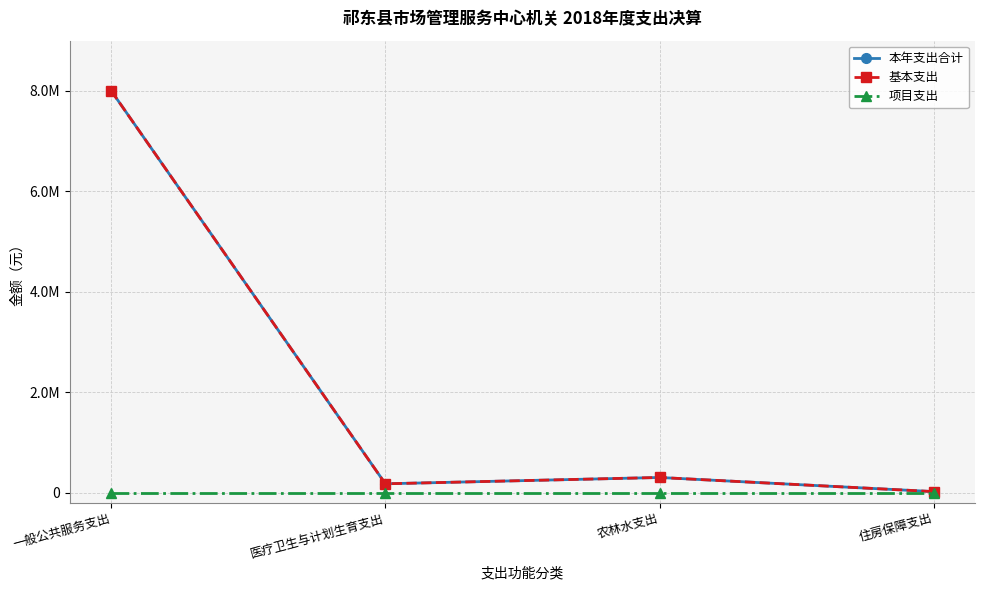

The value of 基本支出 at 住房保障支出 is 30550. True or false?

False